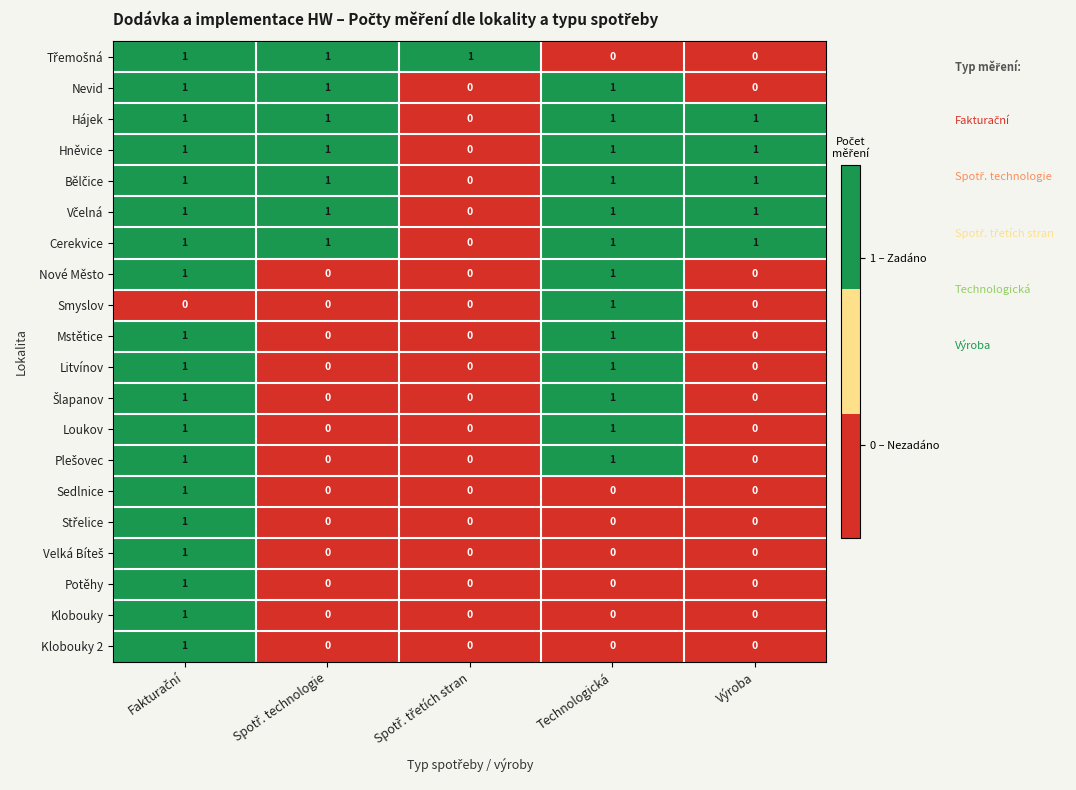

Is it true that Sedlnice equals 0 at Technologická?

True